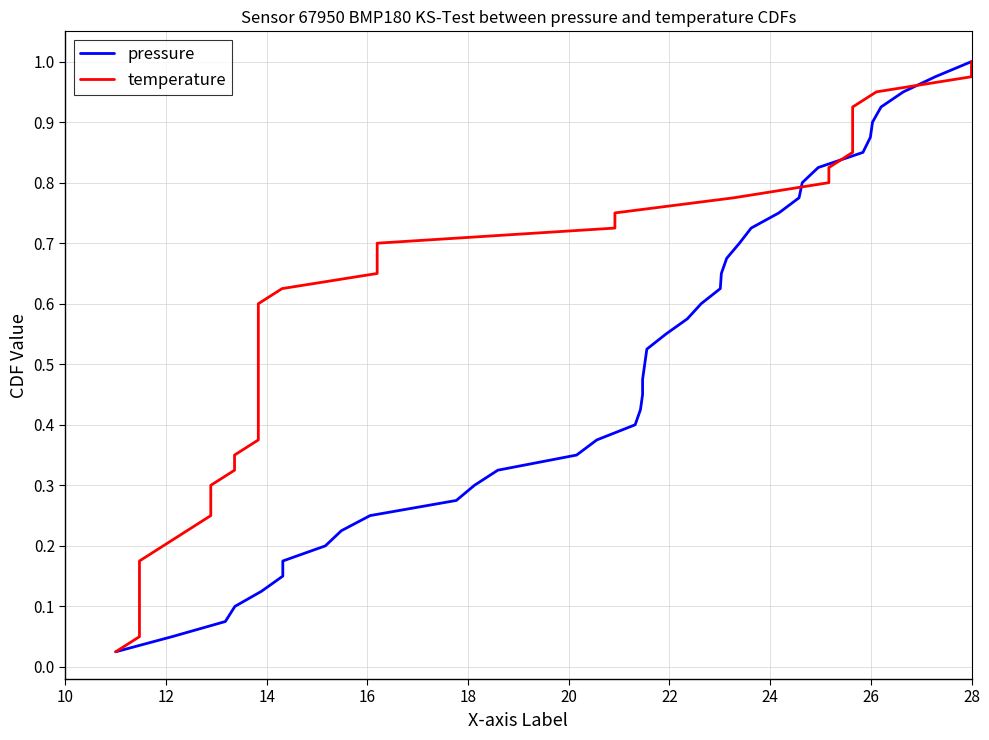

What is the value of the pressure point at the 16th from the left?

0.4